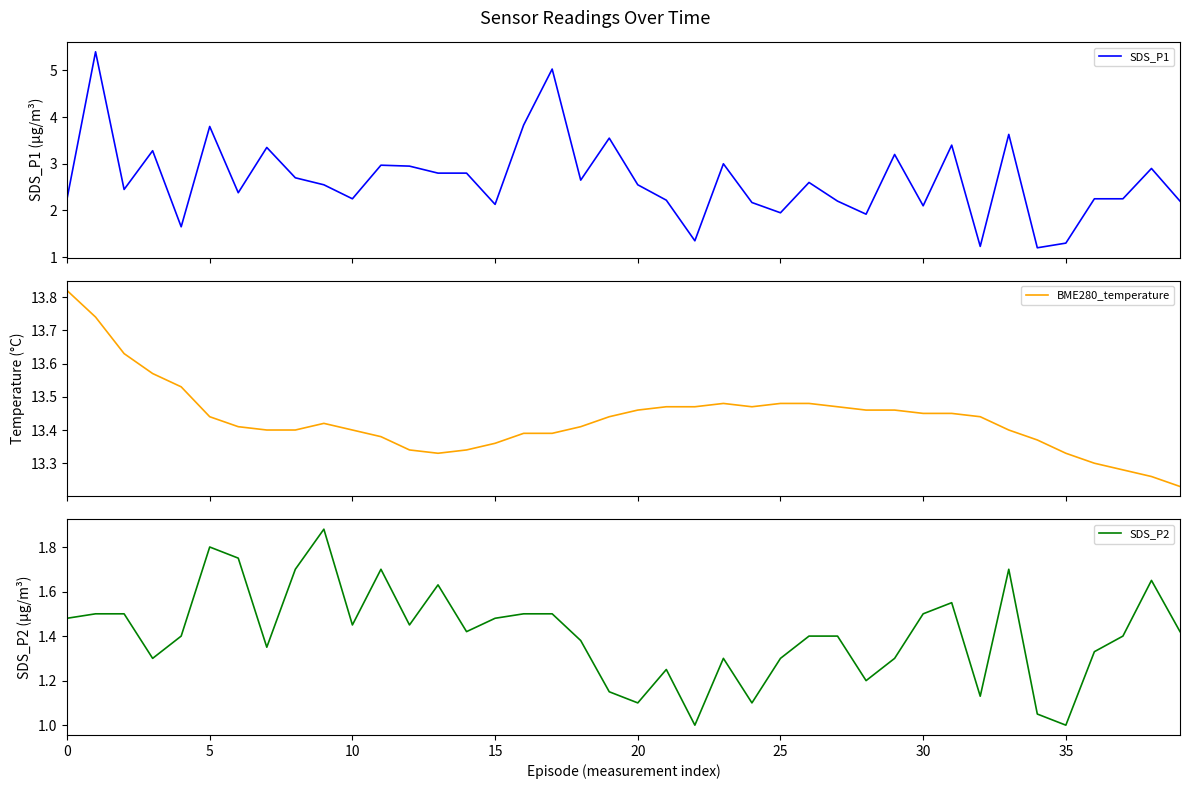

How many lines are shown in the chart?

3